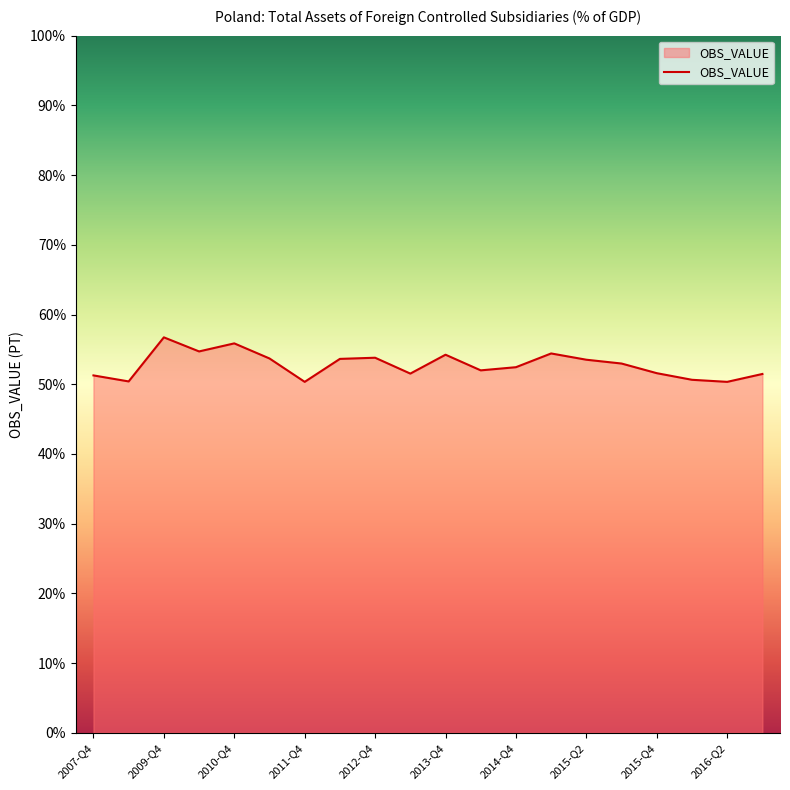

What is the smallest value displayed?

50.3